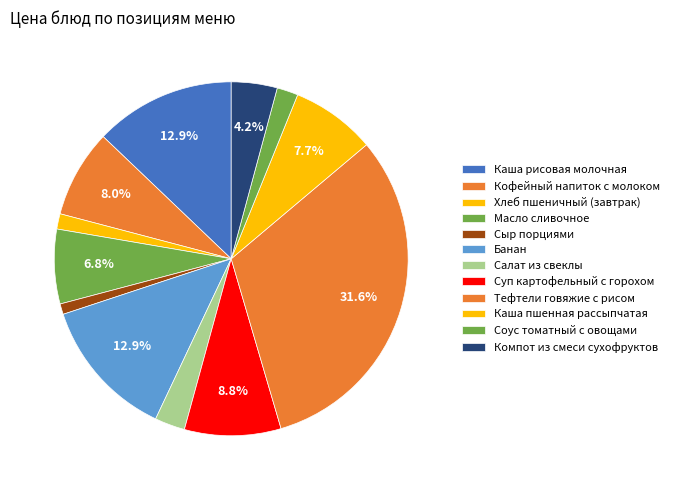

To the nearest percent, what percentage of the pie is Компот из смеси сухофруктов?

4%